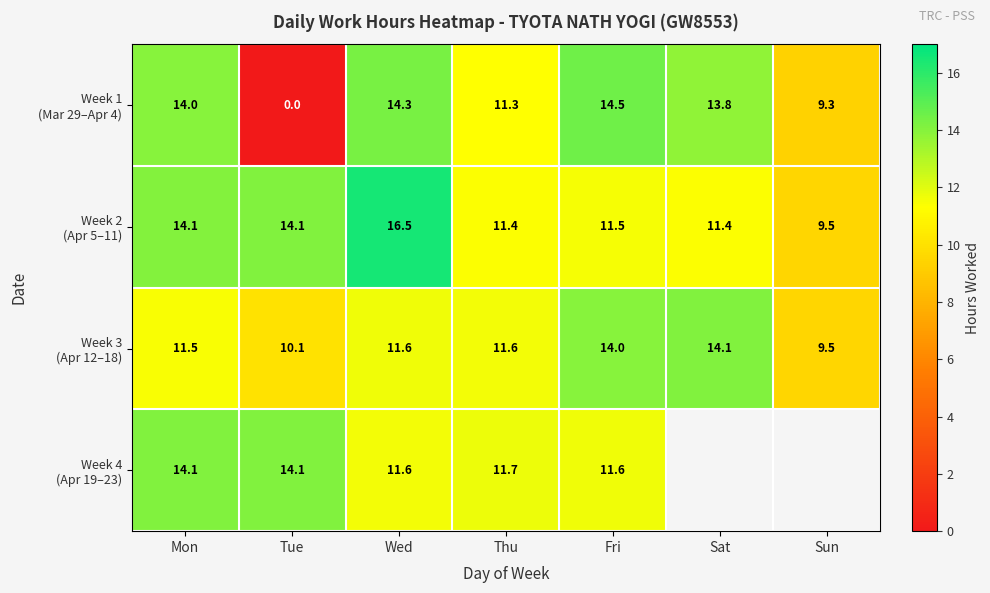

What is the total value across all series at Tue?

38.3